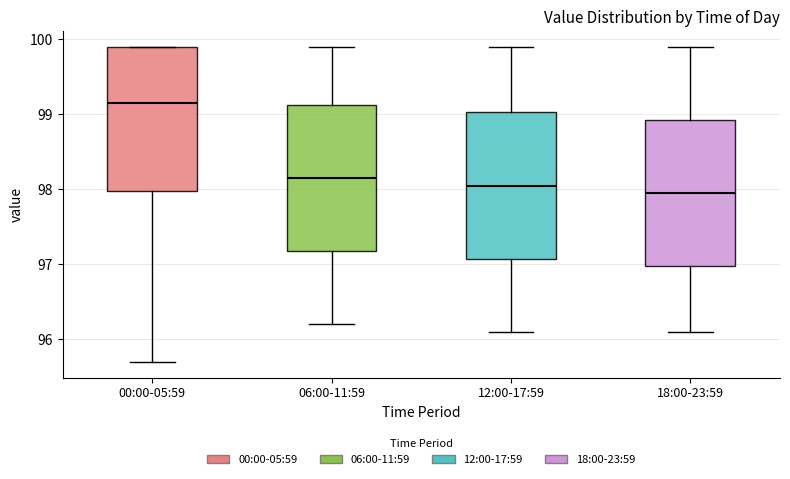

Reading left to right, read every box against the y-axis: the position of its median line, the range the box covers, and the ends of its whiskers. The values are not printed on the chart, so give them approximately, as read against the axis.

00:00-05:59: median 99.2, box 98.0 to 99.9, whiskers 95.7 to 99.9
06:00-11:59: median 98.2, box 97.2 to 99.1, whiskers 96.2 to 99.9
12:00-17:59: median 98.1, box 97.1 to 99.0, whiskers 96.1 to 99.9
18:00-23:59: median 98.0, box 97.0 to 98.9, whiskers 96.1 to 99.9